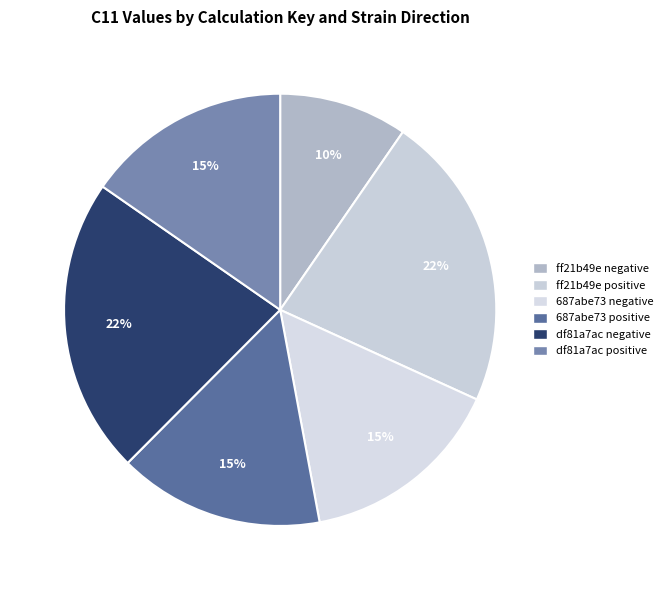

How many slices are in this pie chart?

6